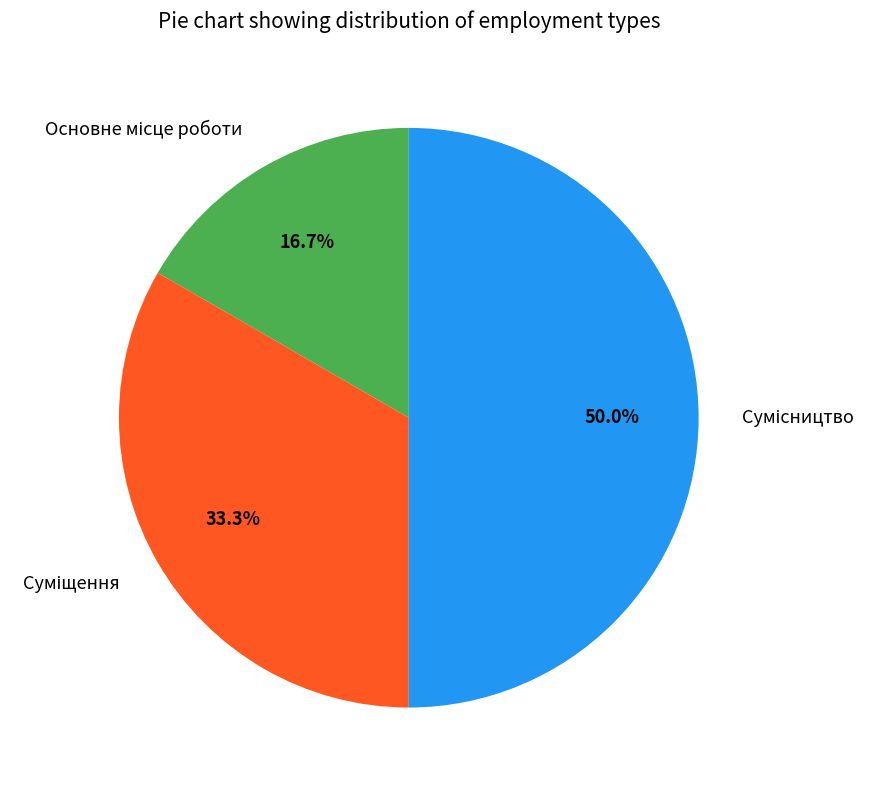

What portion of the pie excludes Сумісництво?

50.0%